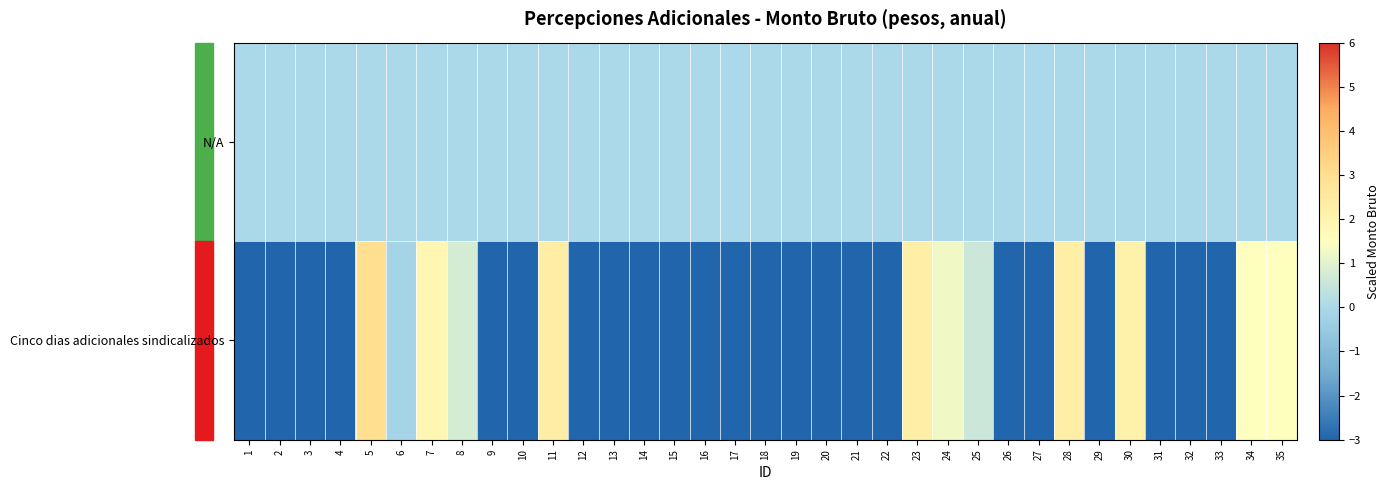

What is the difference between the highest and lowest values at 11?

2.3